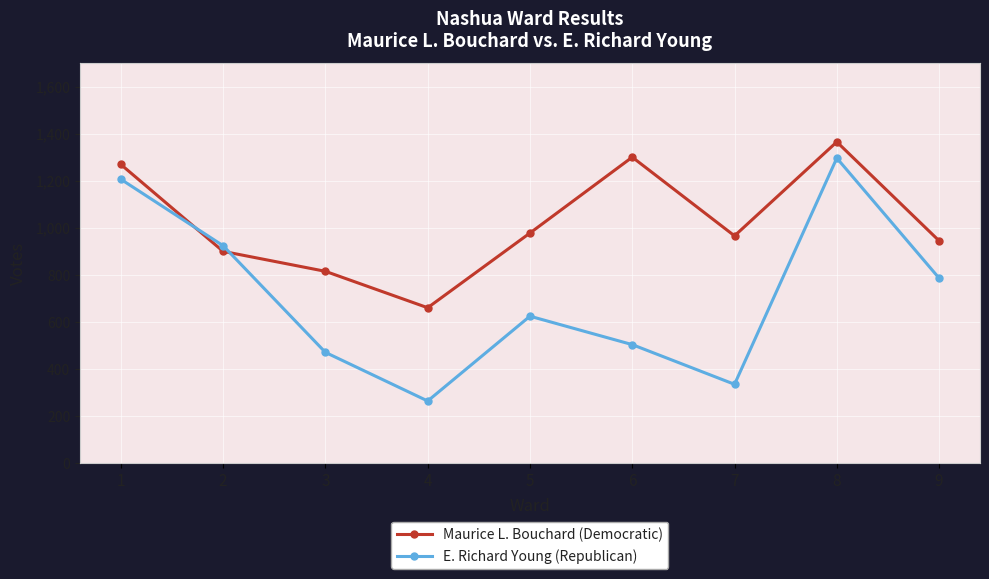

At which label does Maurice L. Bouchard (Democratic) reach its peak?

8